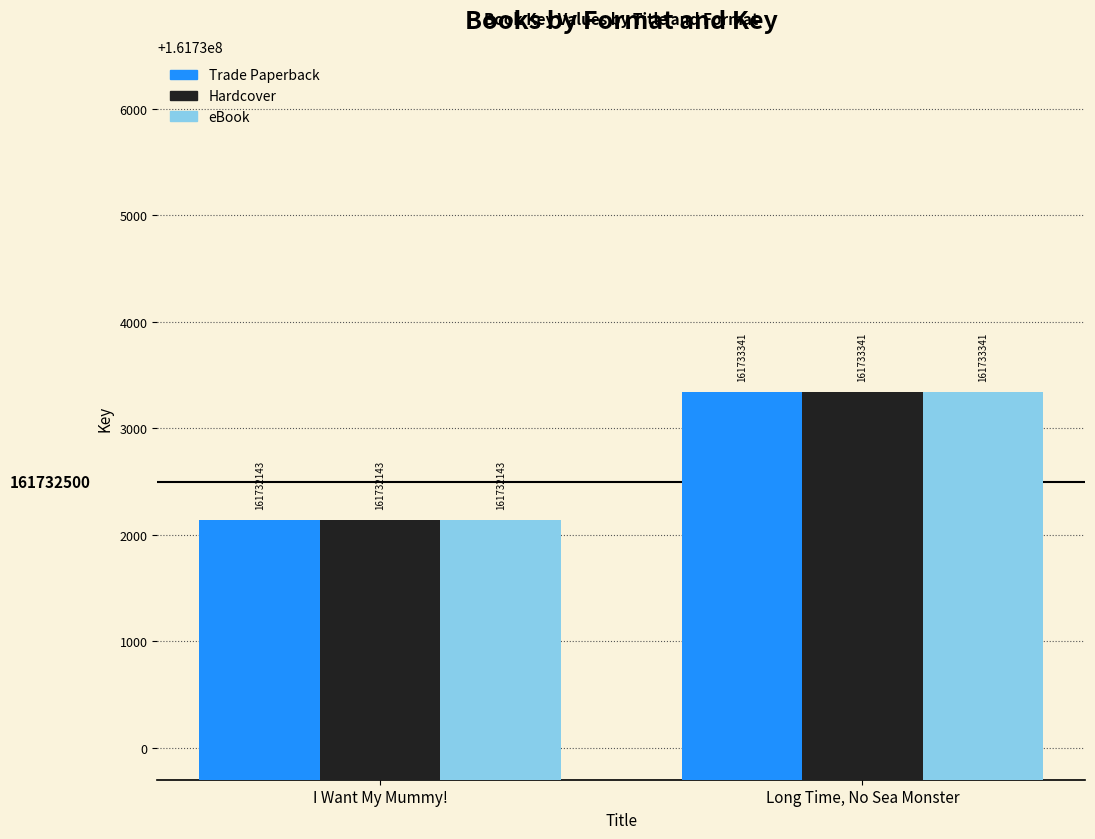

At which label is Hardcover closest to 161732742?

I Want My Mummy!